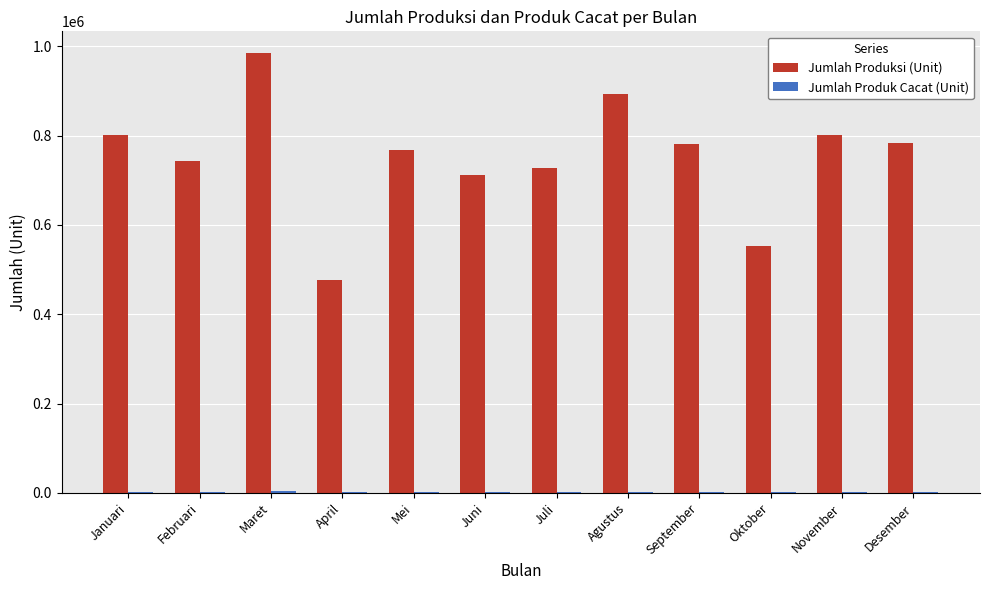

Read the Jumlah Produksi (Unit) value at Mei, to the nearest 10.

767480